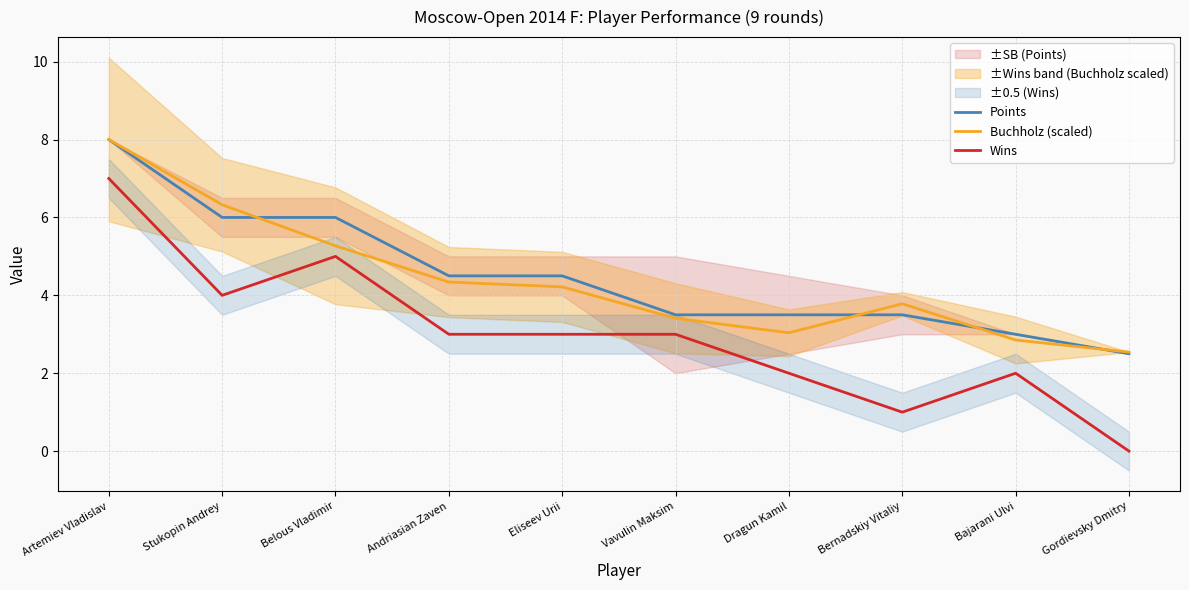

What is the label of the 2nd point from the left?

Stukopin Andrey